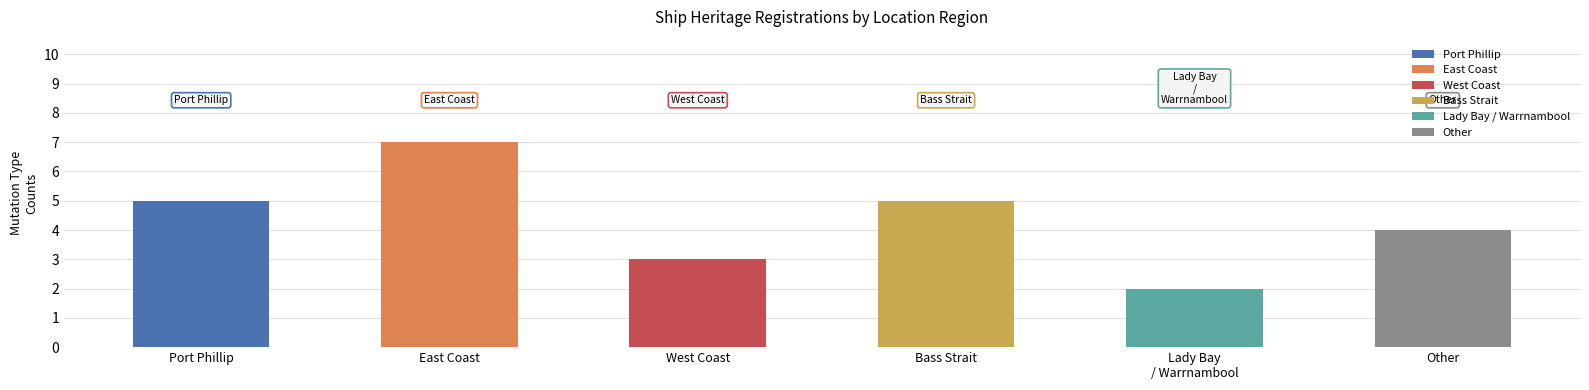

How many data points are above 5?

1